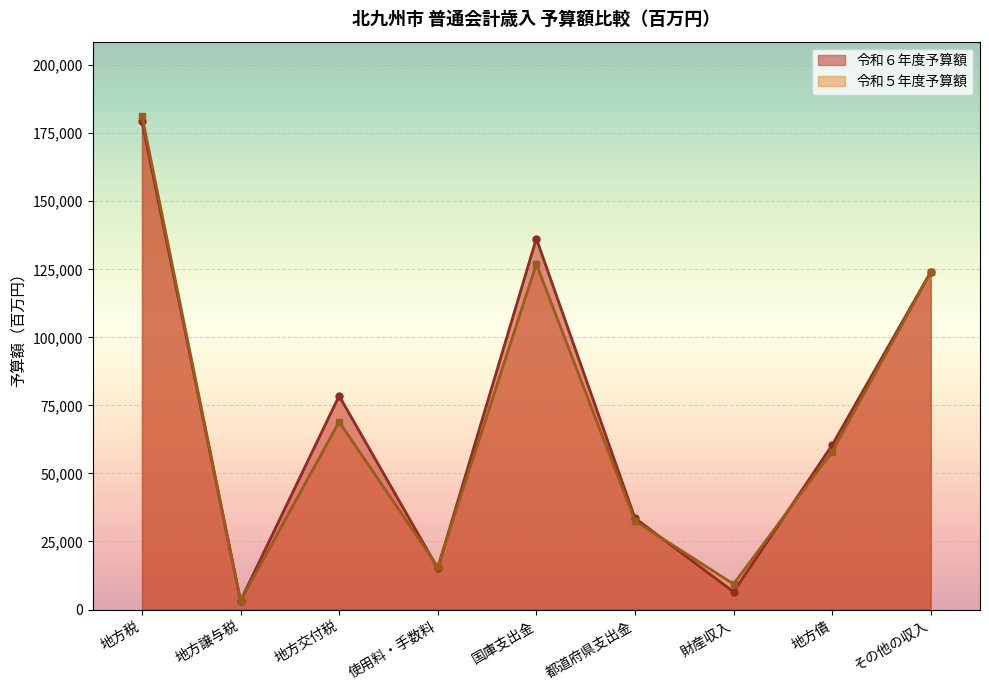

Which series has the largest range (max minus min)?

令和５年度予算額